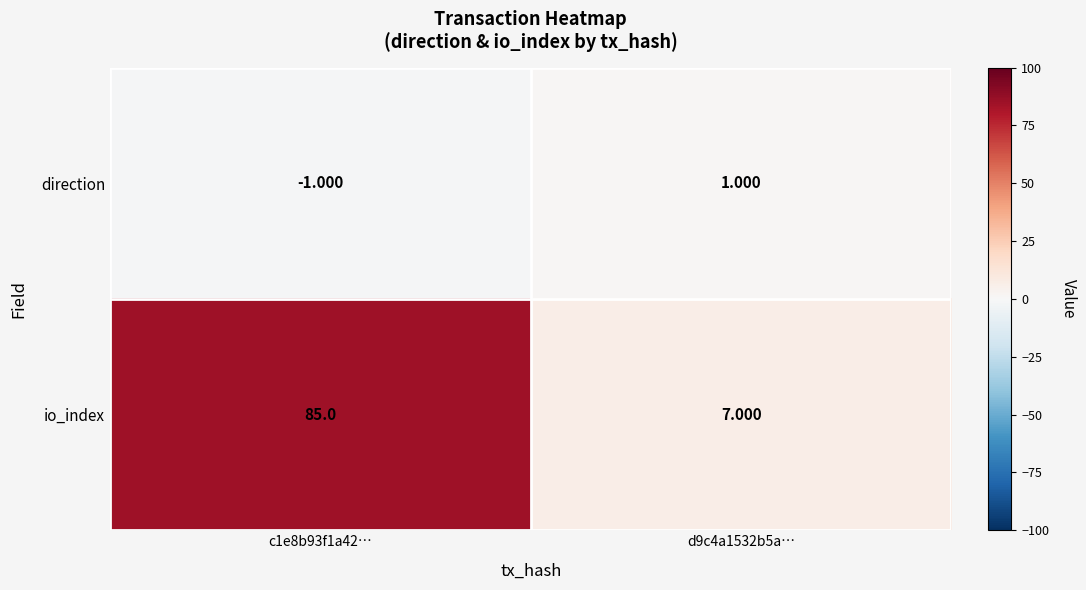

List the series in order of their overall mean, highest first.

io_index, direction